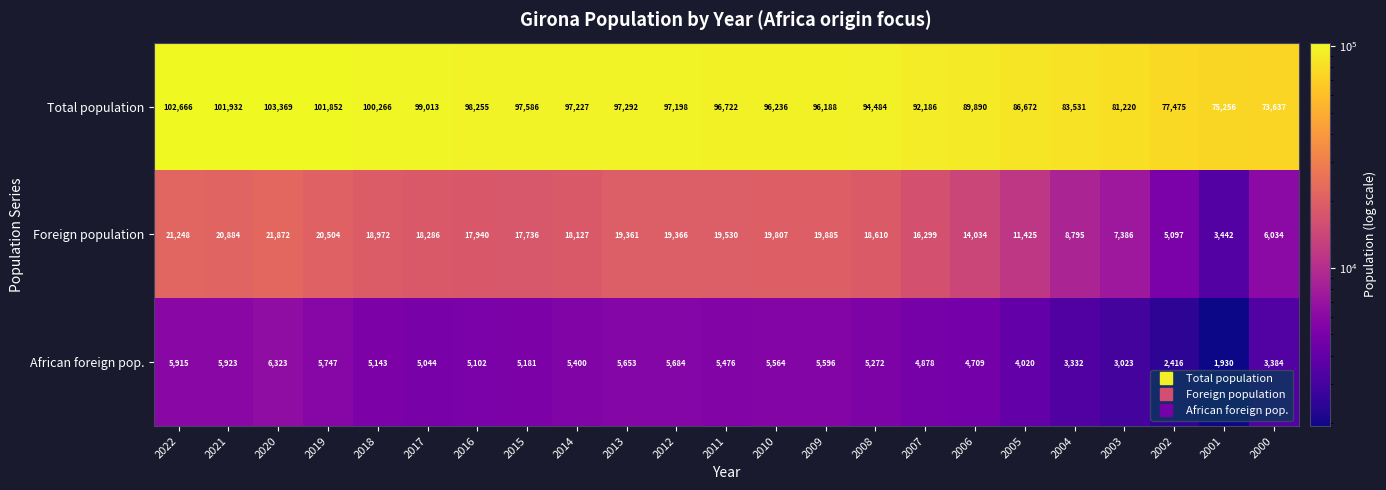

Which series has the largest total across all categories?

Total population